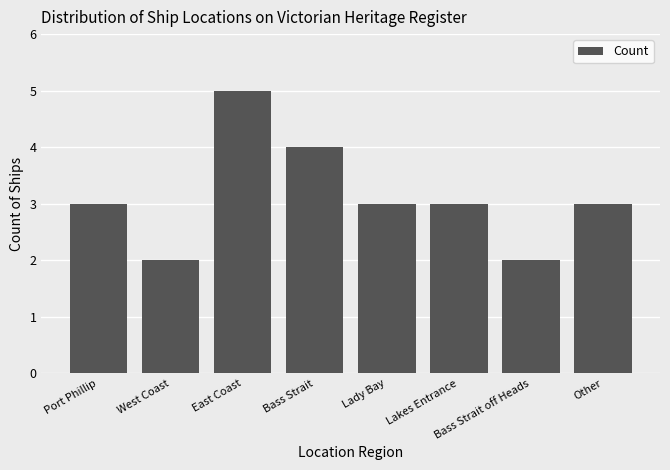

The value at Lady Bay is 5. True or false?

False